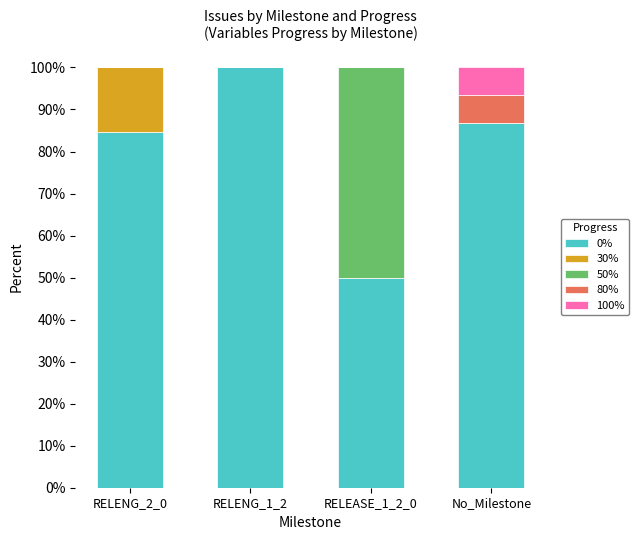

Reading right to left, what are the values for 0%?

No_Milestone=86.7	RELEASE_1_2_0=50.0	RELENG_1_2=100.0	RELENG_2_0=84.6